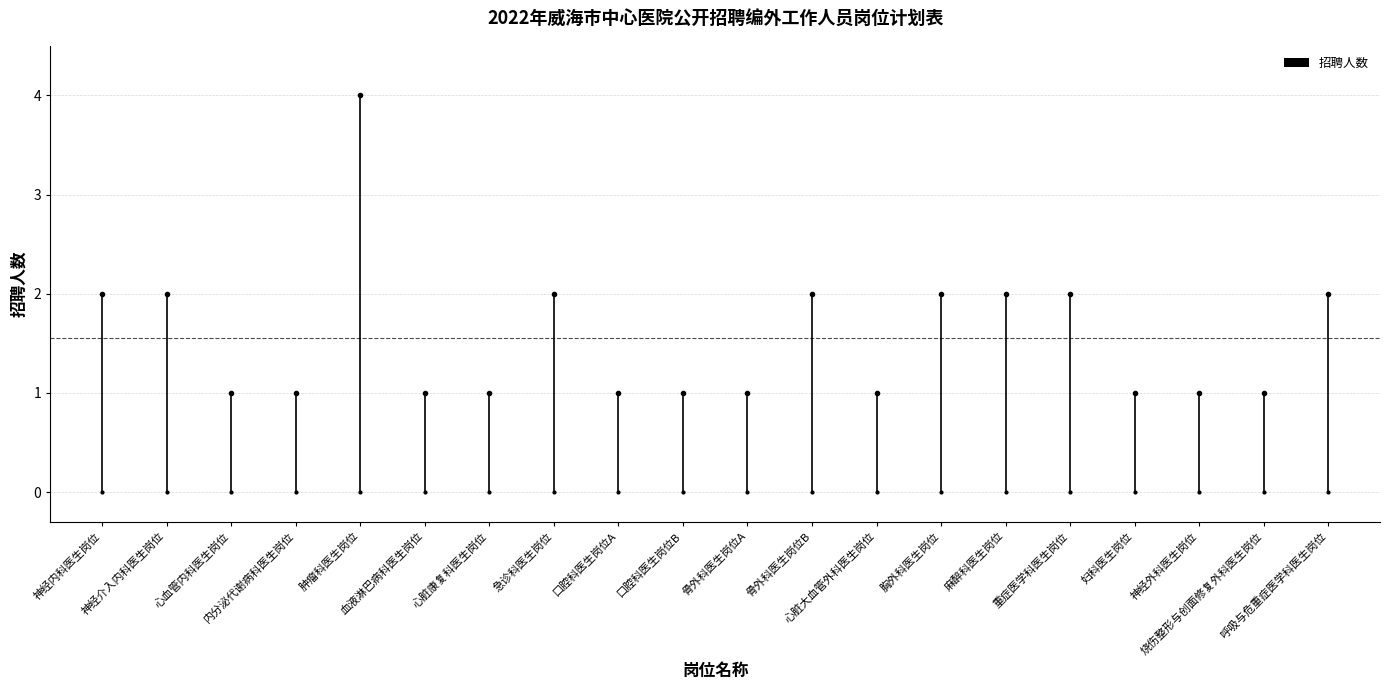

What is the smallest value displayed?

1